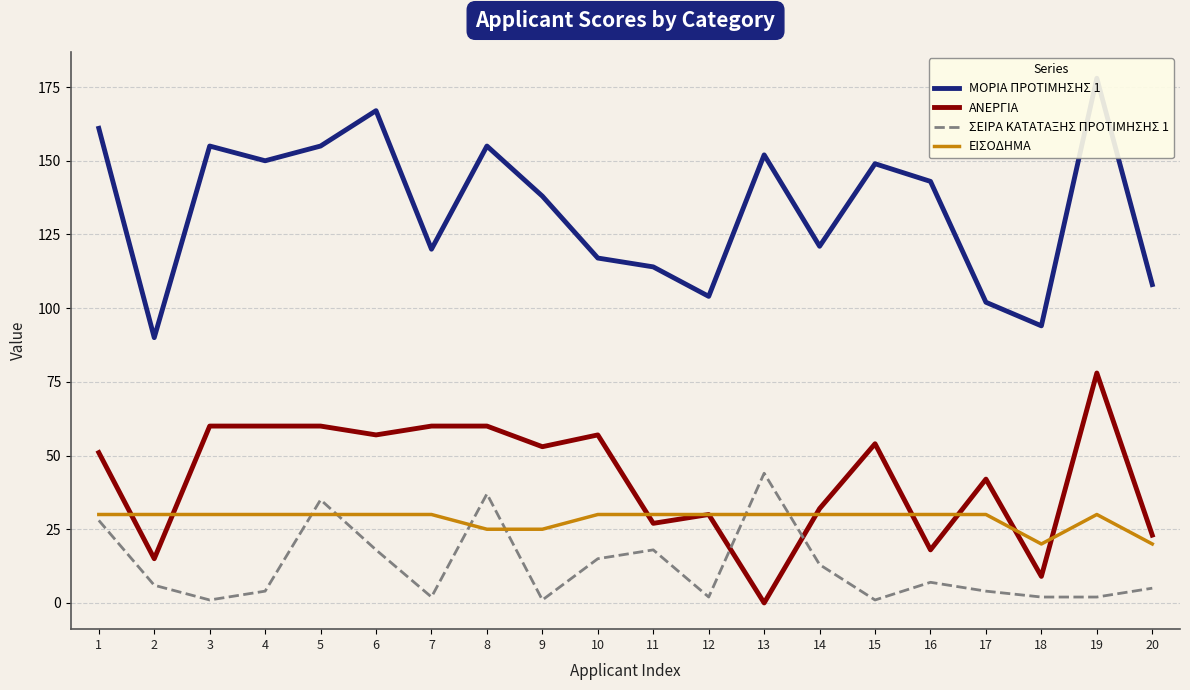

Reading left to right, what are all the values shown in this chart?

ΜΟΡΙΑ ΠΡΟΤΙΜΗΣΗΣ 1: 1=161	2=90	3=155	4=150	5=155	6=167	7=120	8=155	9=138	10=117	11=114	12=104	13=152	14=121	15=149	16=143	17=102	18=94	19=178	20=108
ΑΝΕΡΓΙΑ: 1=51	2=15	3=60	4=60	5=60	6=57	7=60	8=60	9=53	10=57	11=27	12=30	13=0	14=32	15=54	16=18	17=42	18=9	19=78	20=23
ΣΕΙΡΑ ΚΑΤΑΤΑΞΗΣ ΠΡΟΤΙΜΗΣΗΣ 1: 1=28	2=6	3=1	4=4	5=35	6=18	7=2	8=37	9=1	10=15	11=18	12=2	13=44	14=13	15=1	16=7	17=4	18=2	19=2	20=5
ΕΙΣΟΔΗΜΑ: 1=30	2=30	3=30	4=30	5=30	6=30	7=30	8=25	9=25	10=30	11=30	12=30	13=30	14=30	15=30	16=30	17=30	18=20	19=30	20=20